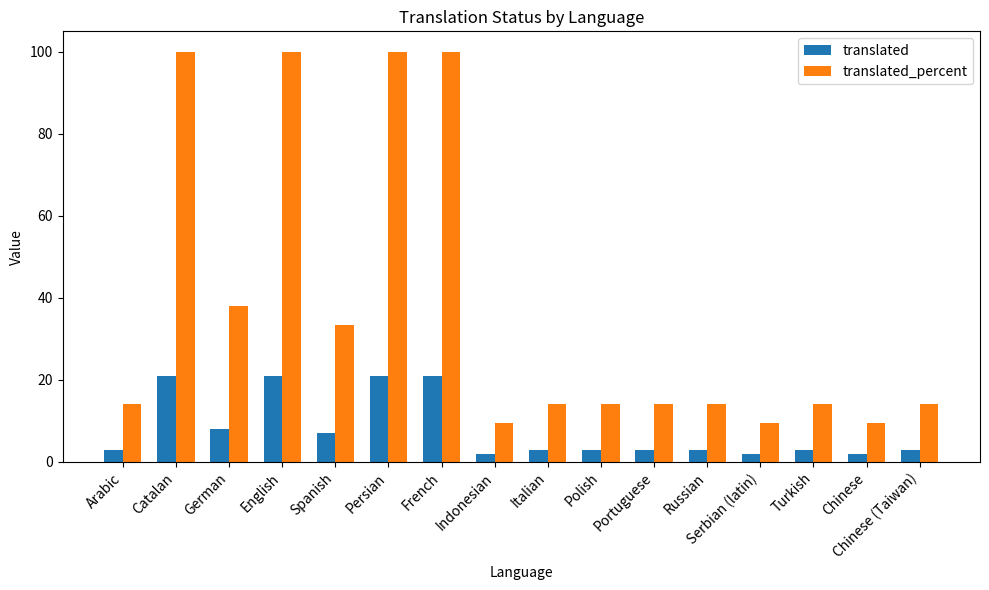

Reading left to right, extract all data points from this chart.

translated: Arabic=3.0	Catalan=21.0	German=8.0	English=21.0	Spanish=7.0	Persian=21.0	French=21.0	Indonesian=2.0	Italian=3.0	Polish=3.0	Portuguese=3.0	Russian=3.0	Serbian (latin)=2.0	Turkish=3.0	Chinese=2.0	Chinese (Taiwan)=3.0
translated_percent: Arabic=14.2	Catalan=100.0	German=38.0	English=100.0	Spanish=33.3	Persian=100.0	French=100.0	Indonesian=9.5	Italian=14.2	Polish=14.2	Portuguese=14.2	Russian=14.2	Serbian (latin)=9.5	Turkish=14.2	Chinese=9.5	Chinese (Taiwan)=14.2